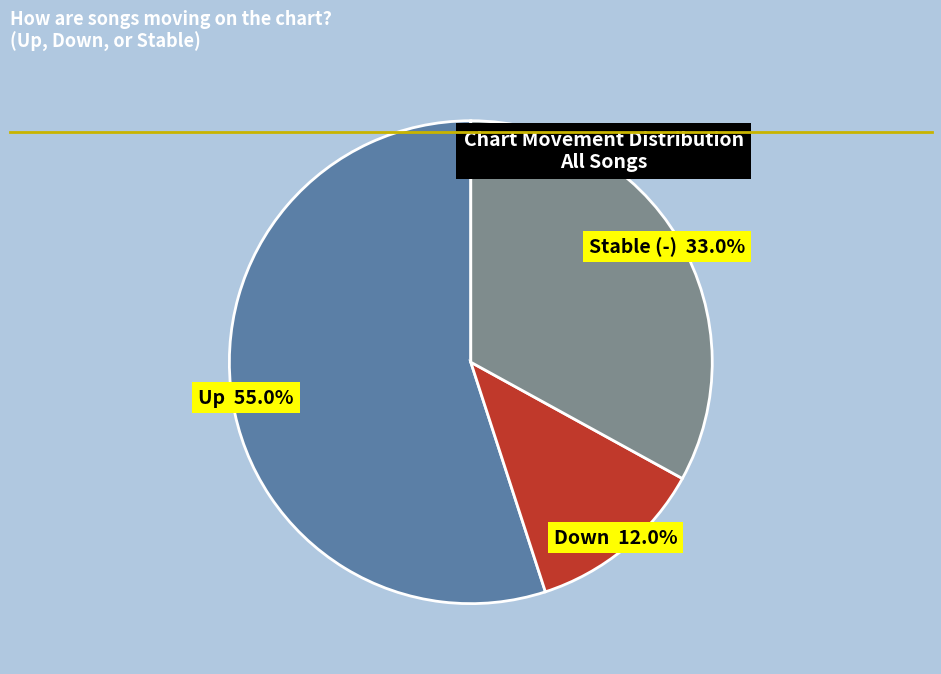

Is there any slice that represents more than half of the pie?

Yes